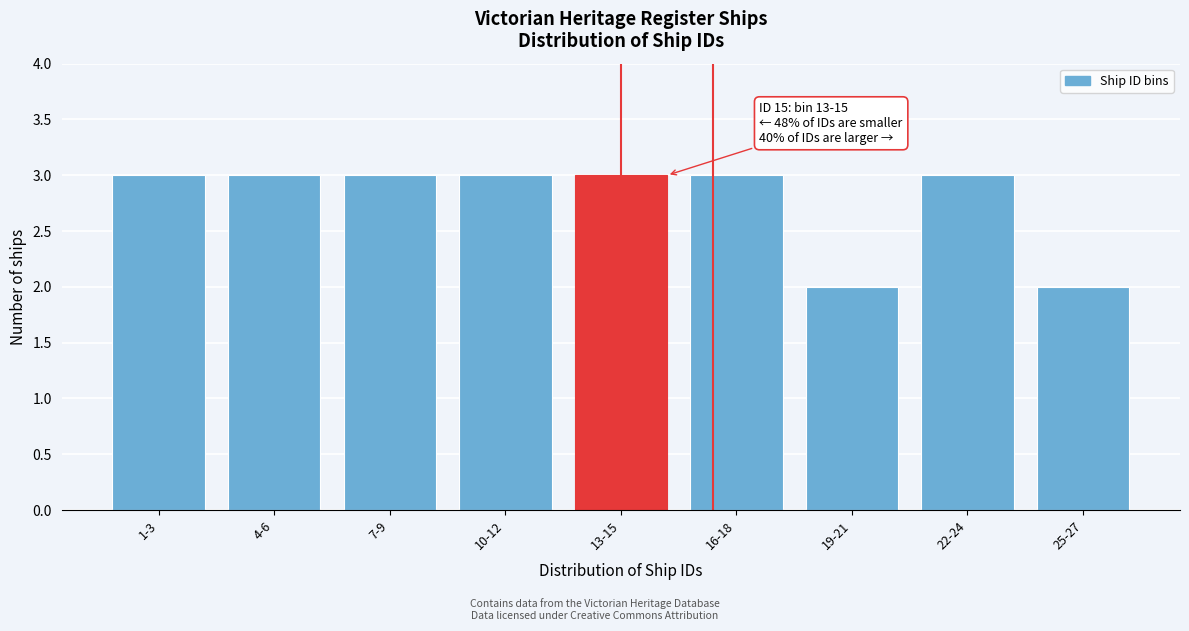

Reading left to right, list all the values displayed in this chart.

1-3=3	4-6=3	7-9=3	10-12=3	13-15=3	16-18=3	19-21=2	22-24=3	25-27=2